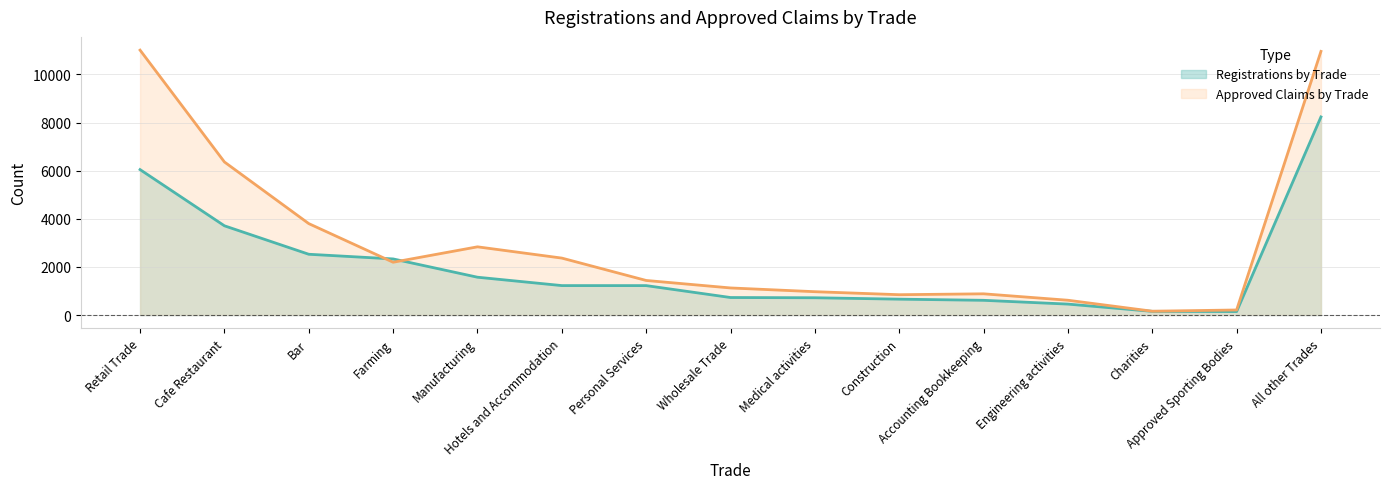

Which series has the largest range (max minus min)?

Approved Claims by Trade